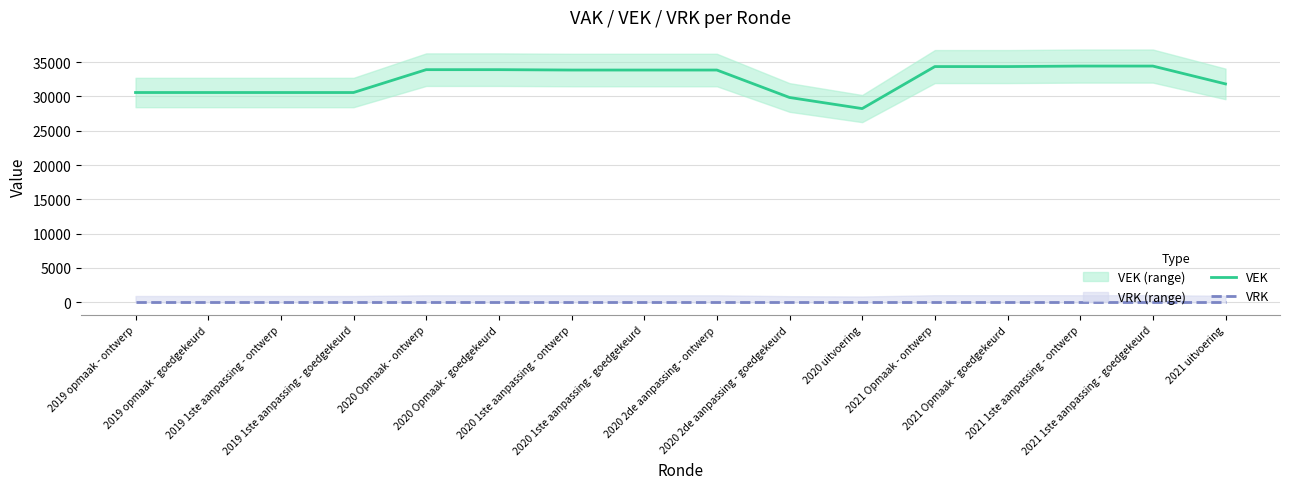

What is the label of the 3rd point from the left?

2019 1ste aanpassing - ontwerp